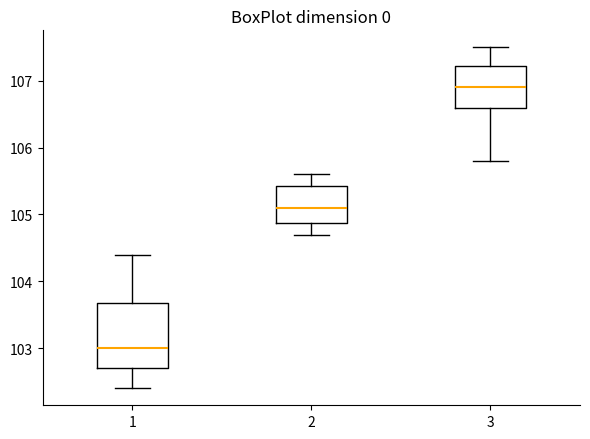

Comparing the boxes themselves (not the whiskers), which one is the tallest?

1